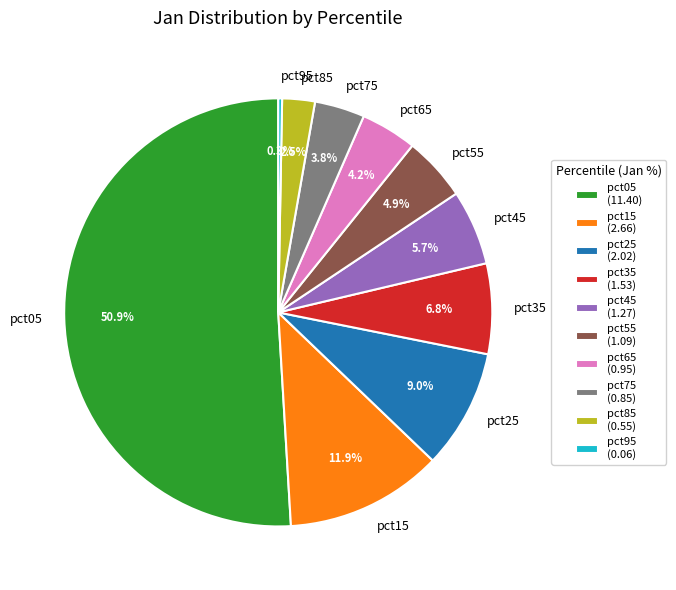

Is the sum of pct05 and pct45 greater than half?

Yes